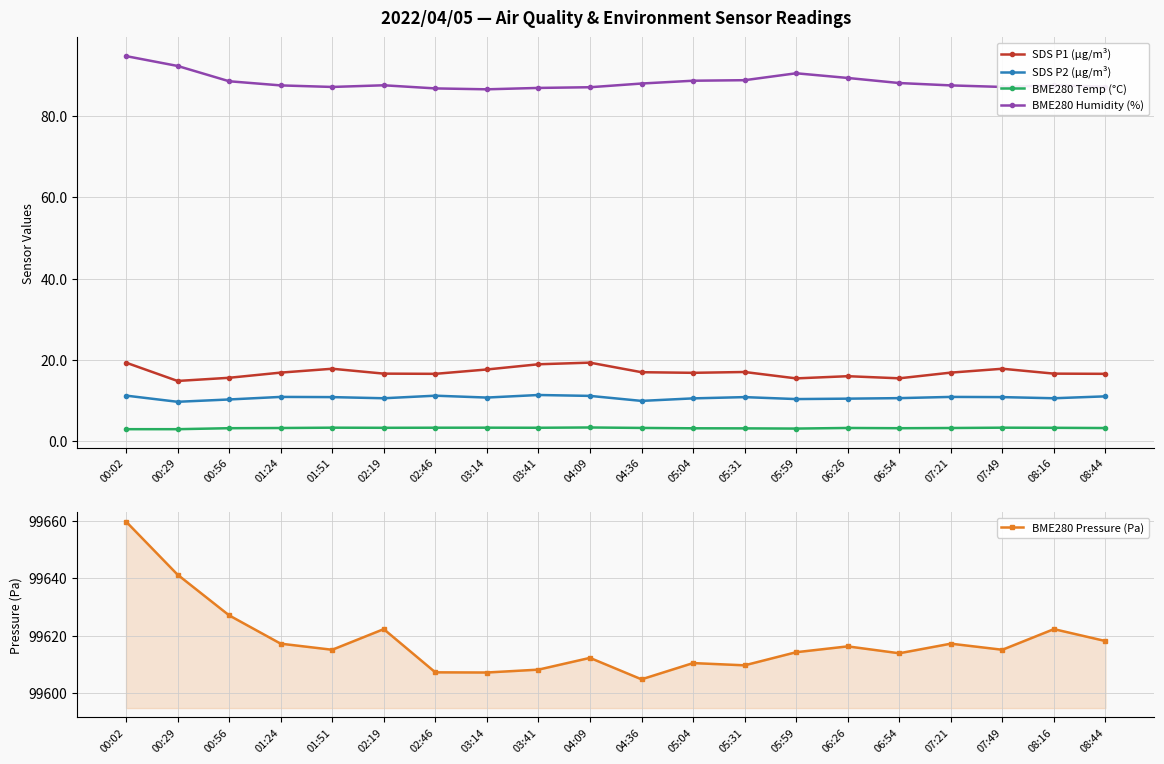

The value of BME280 Pressure (Pa) at 08:16 is 99622.3. True or false?

True